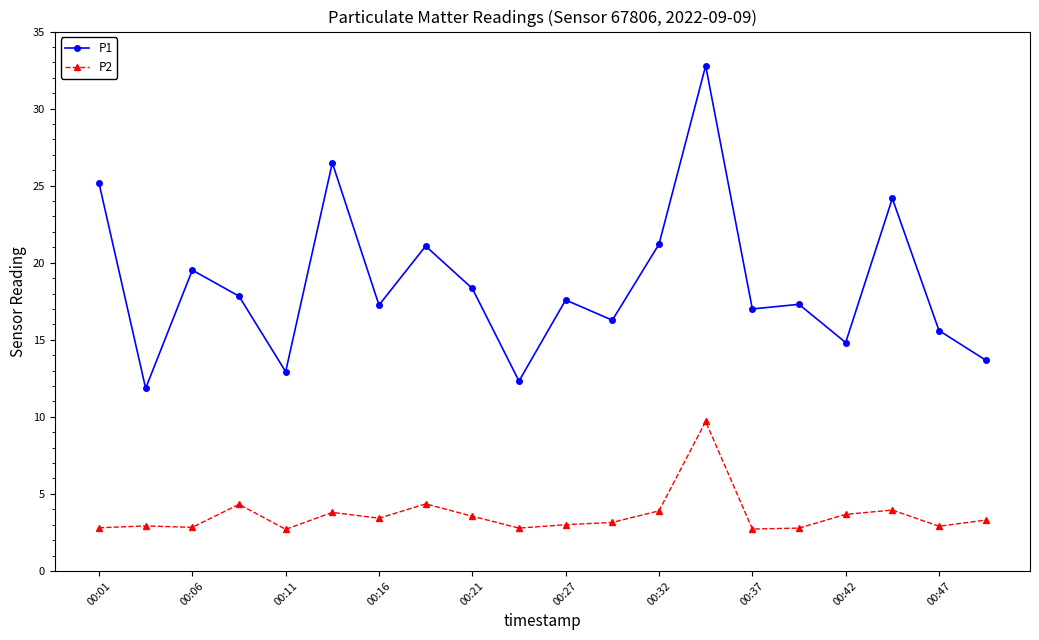

Does the chart display data point markers on the line(s)?

Yes